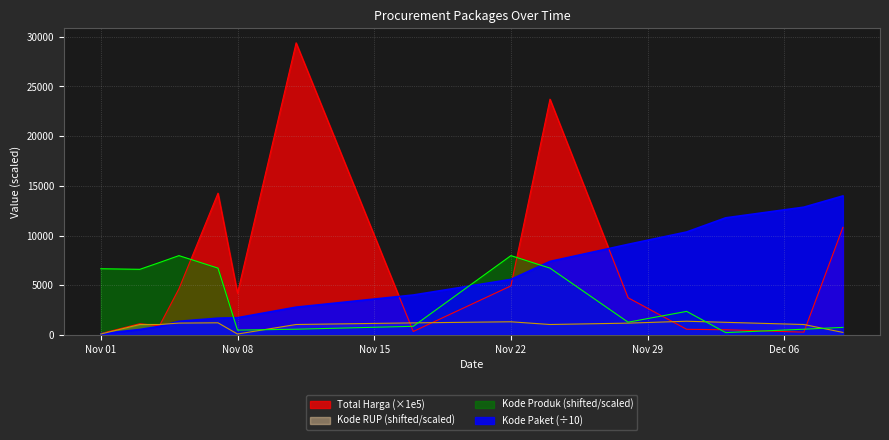

What is the spread (max minus min) of values at 2021-11-05?

6789.4